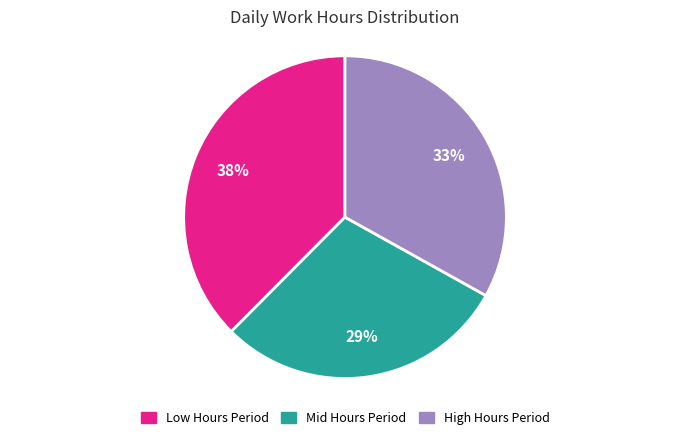

Does any single category account for the majority?

No